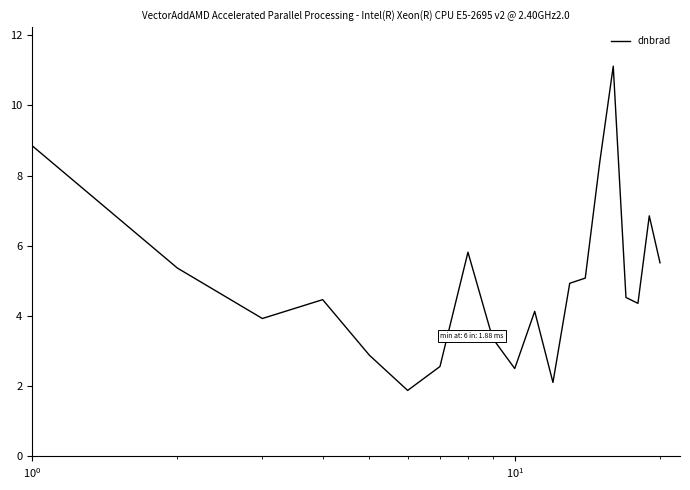

What is the maximum value shown in the chart?

11.1